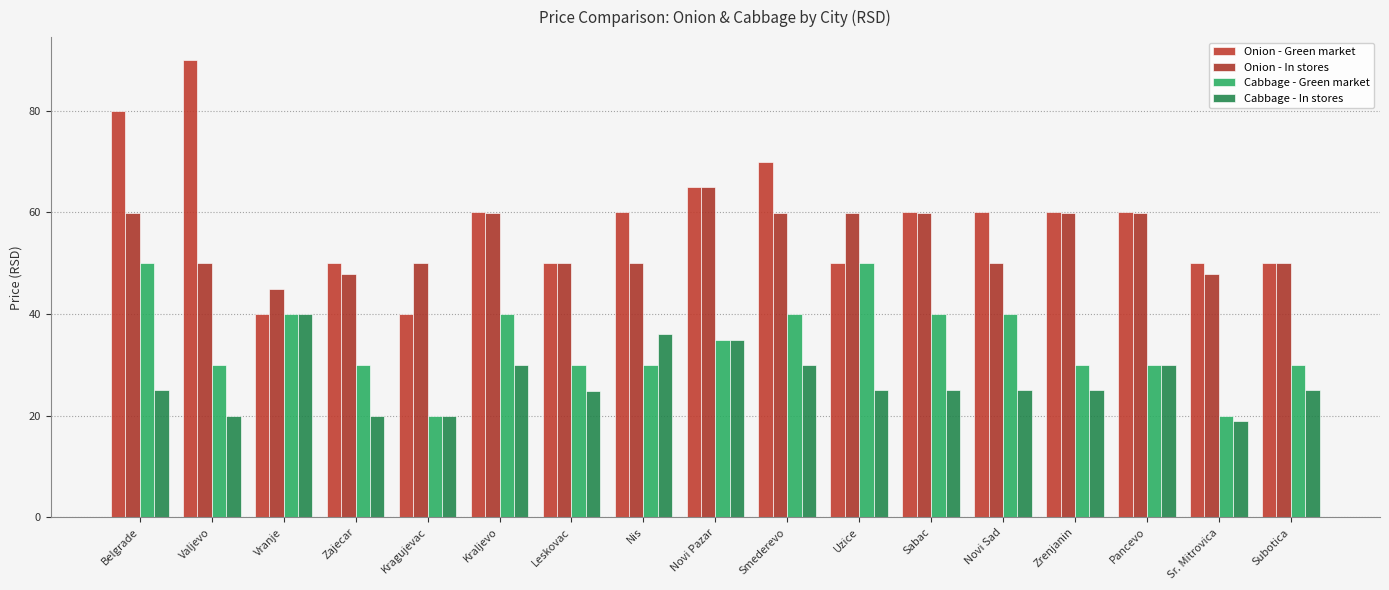

What is the label of the 16th bar from the right?

Valjevo